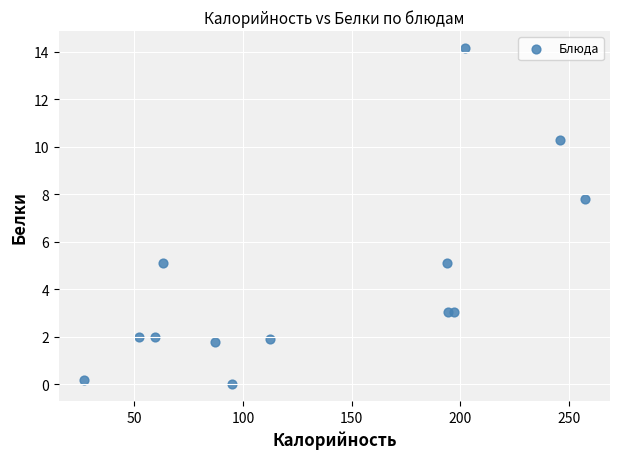

What is the range of Y values (max minus min)?

14.2